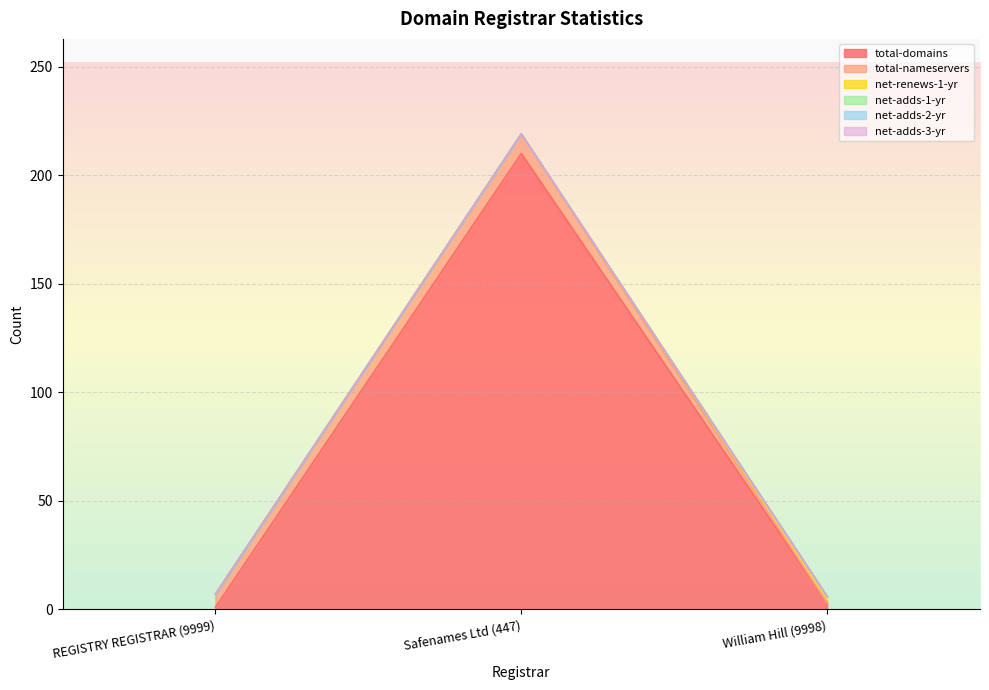

How many lines are shown in the chart?

6